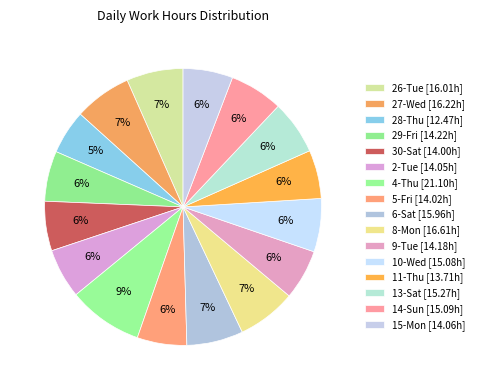

How many segments does this pie chart have?

16